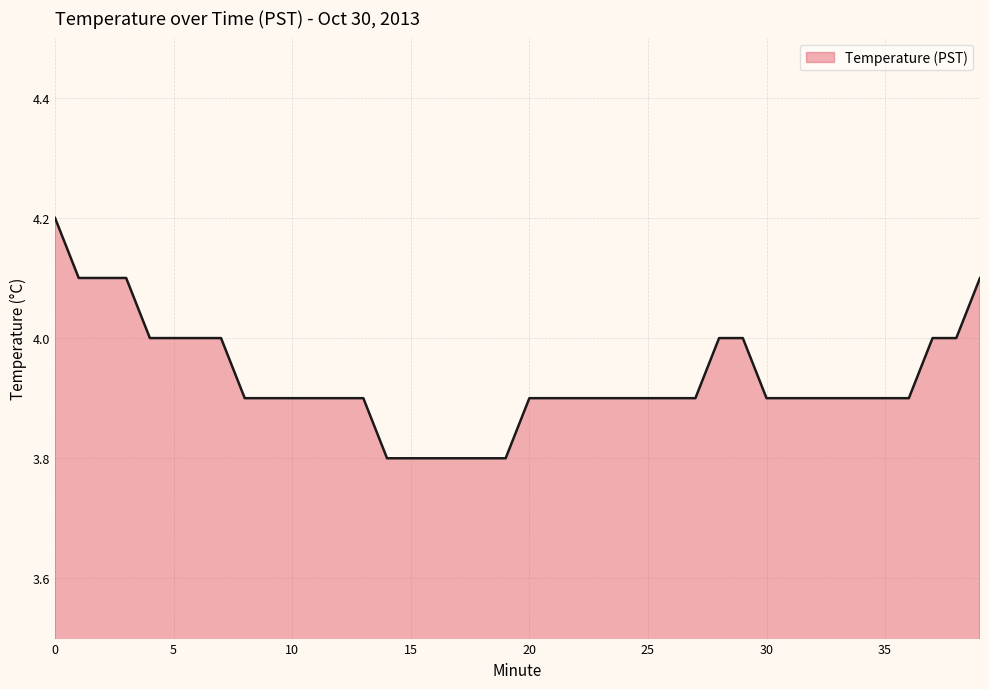

What is the smallest value displayed?

3.8